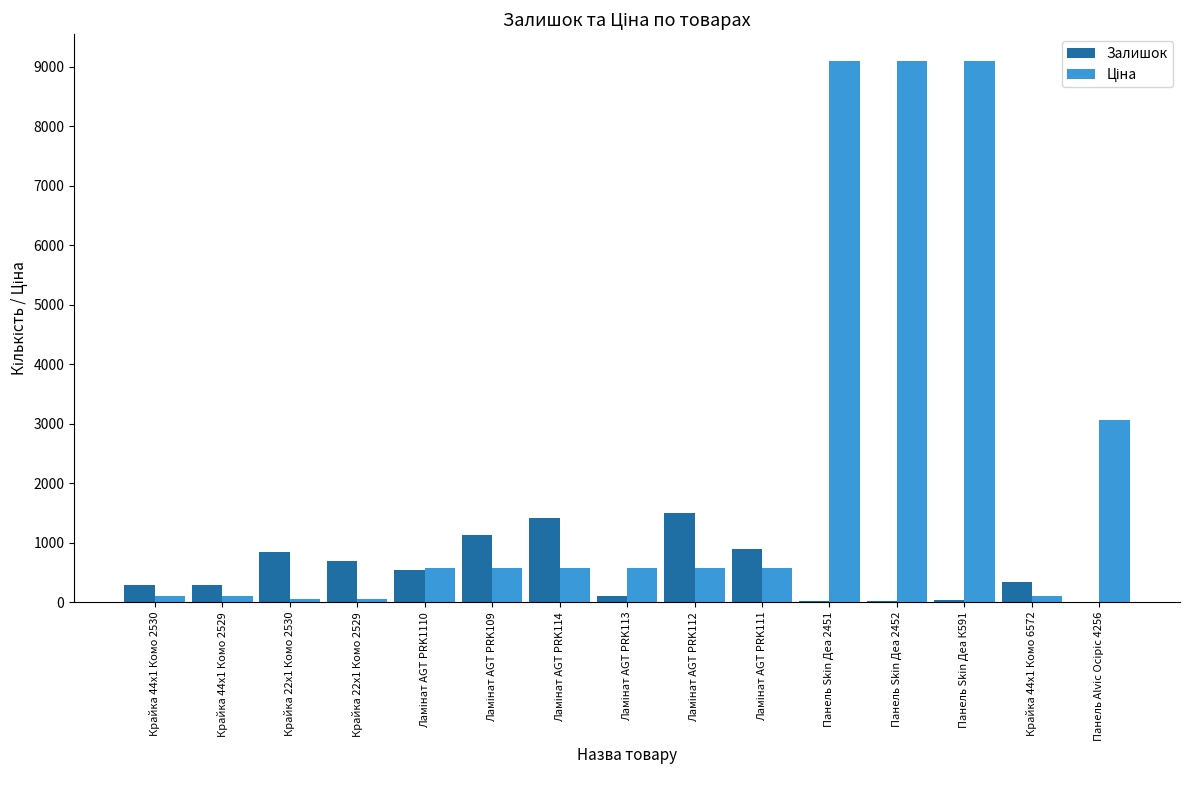

Is it true that Залишок equals 529.2 at Крайка 22x1 Комо 2530?

False